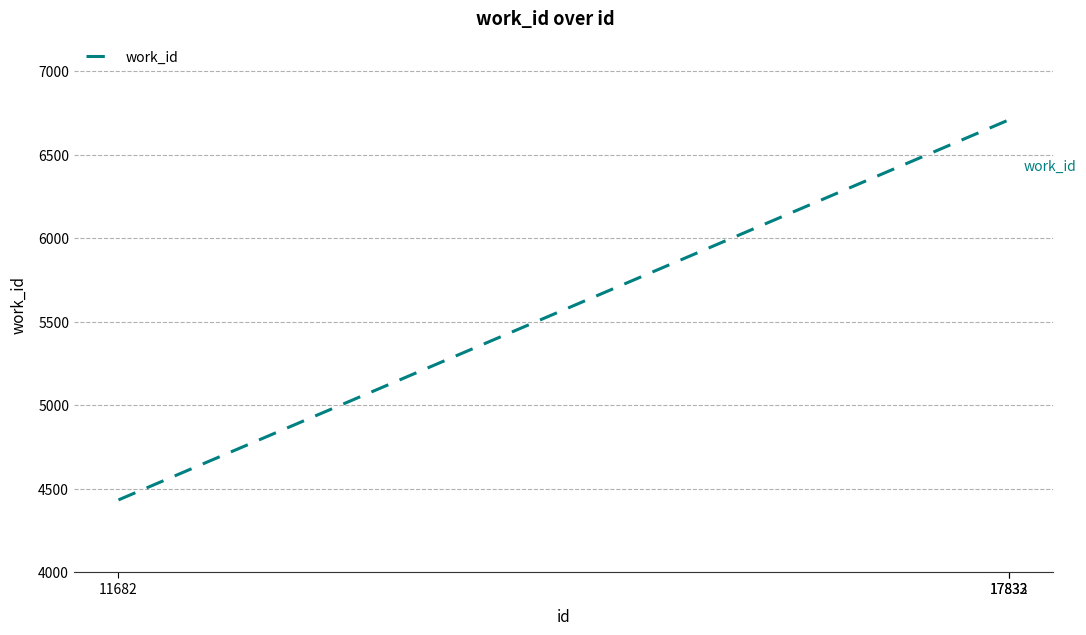

Read the value at 17832.

6707